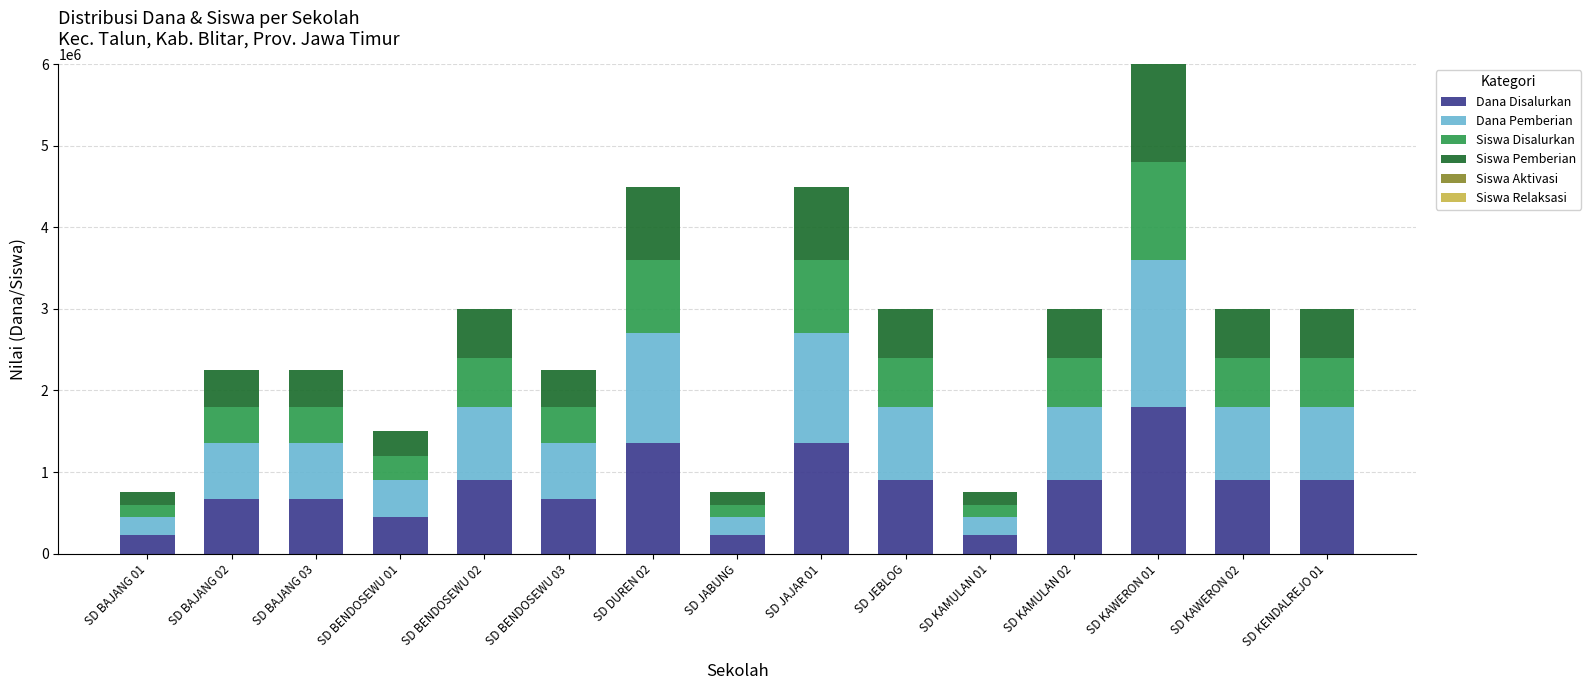

Count the number of categories in the chart.

15